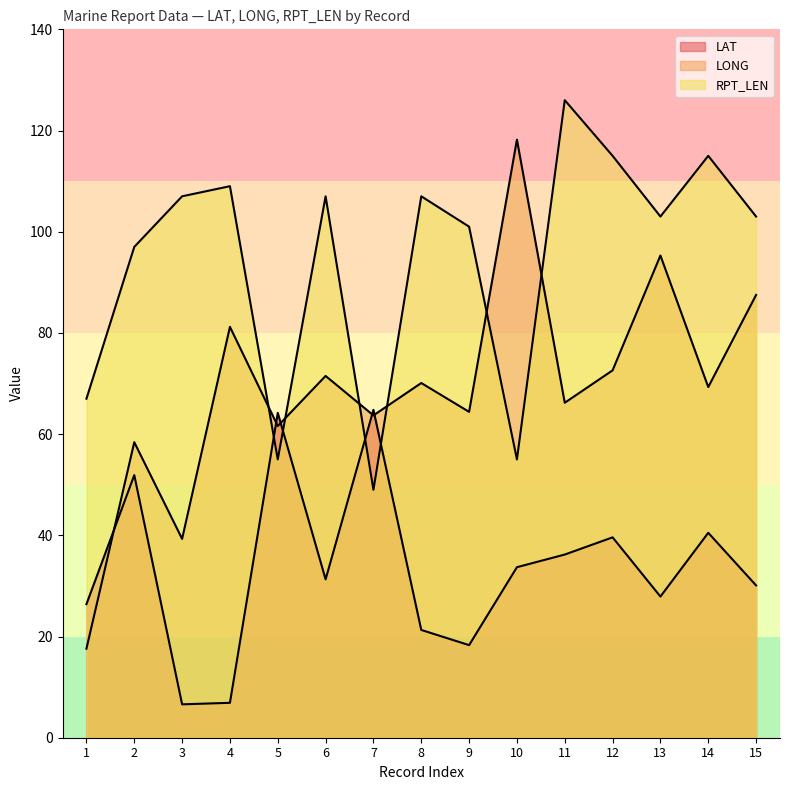

Which category has the highest value across all series?

11